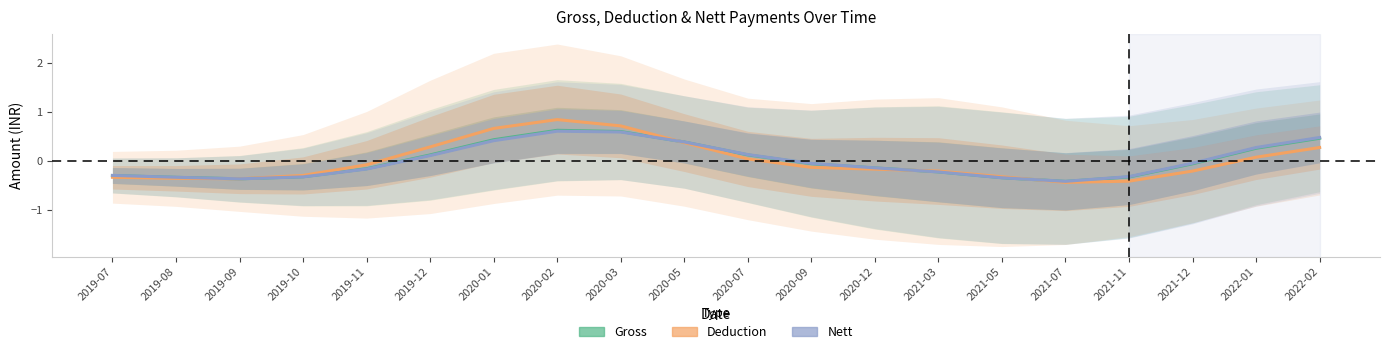

At which category is the sum across all series the highest?

2020-02